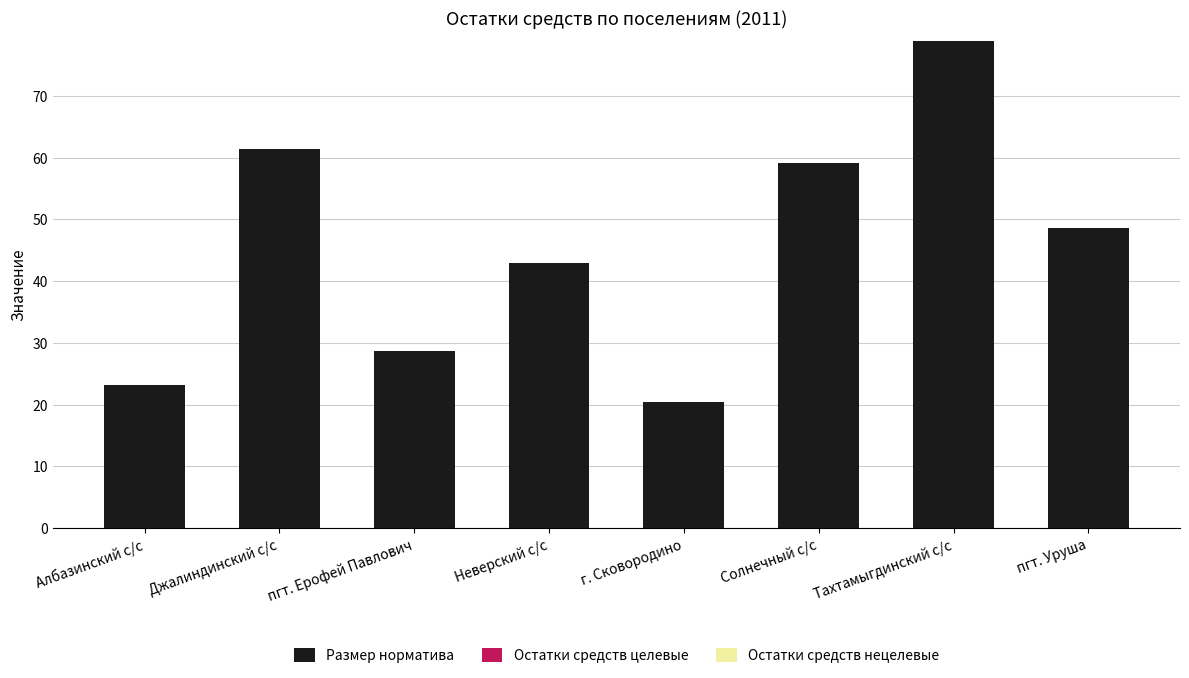

The chart shows a value of 48.7 at пгт. Уруша. True or false?

True